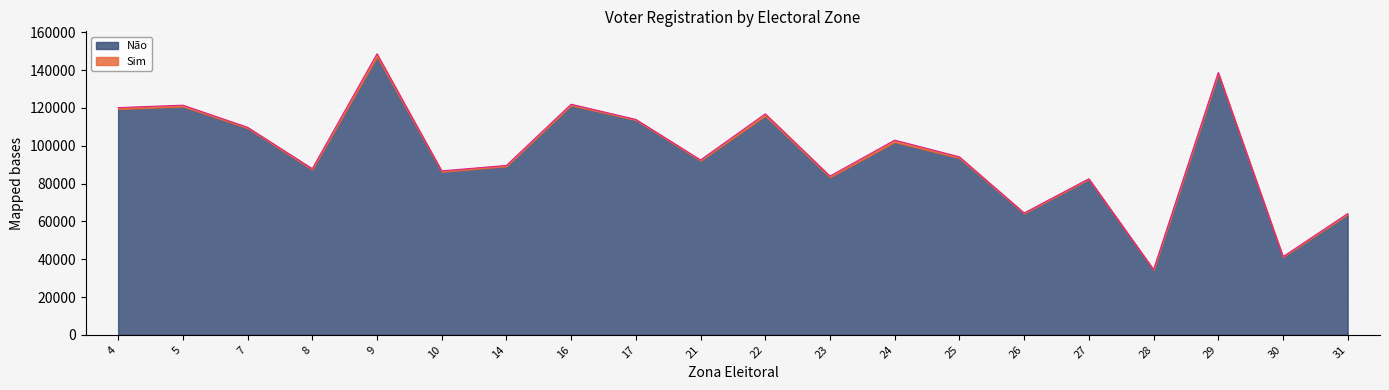

The value at 25 is 144397. True or false?

False